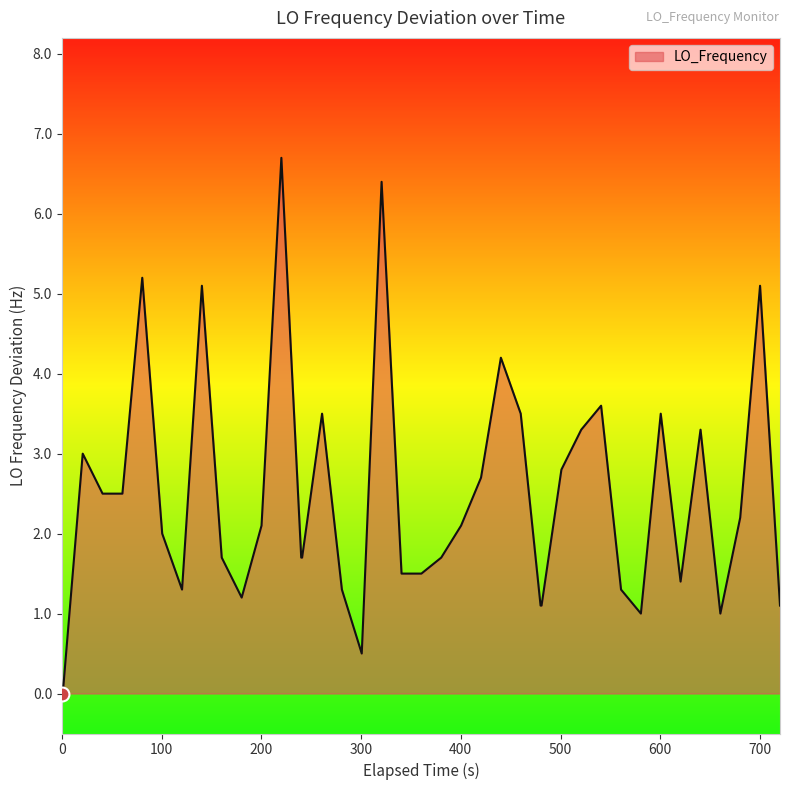

What is the greatest value displayed?

6.7